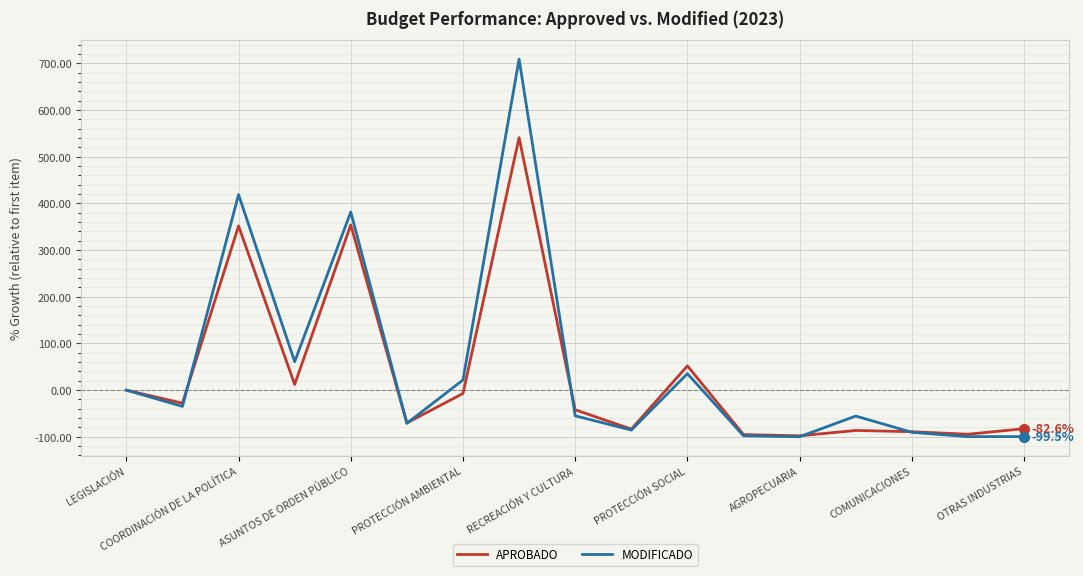

Count the number of categories in the chart.

17